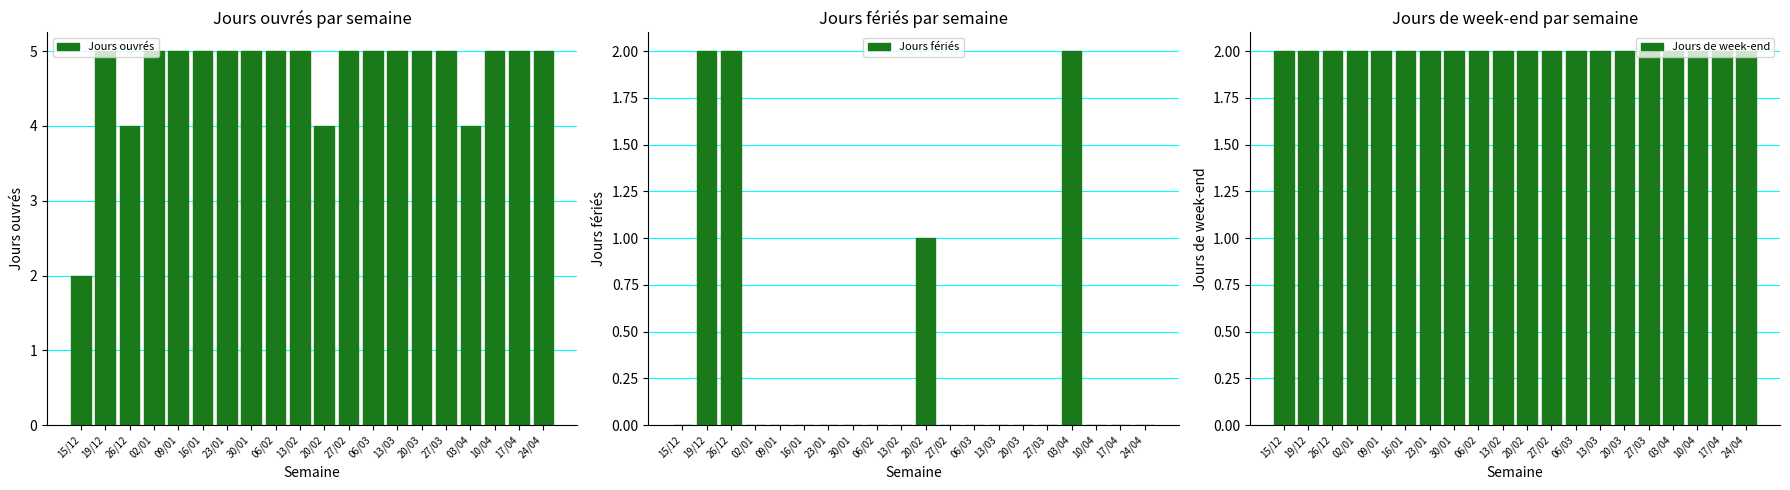

At how many categories does at least one series exceed 0?

20